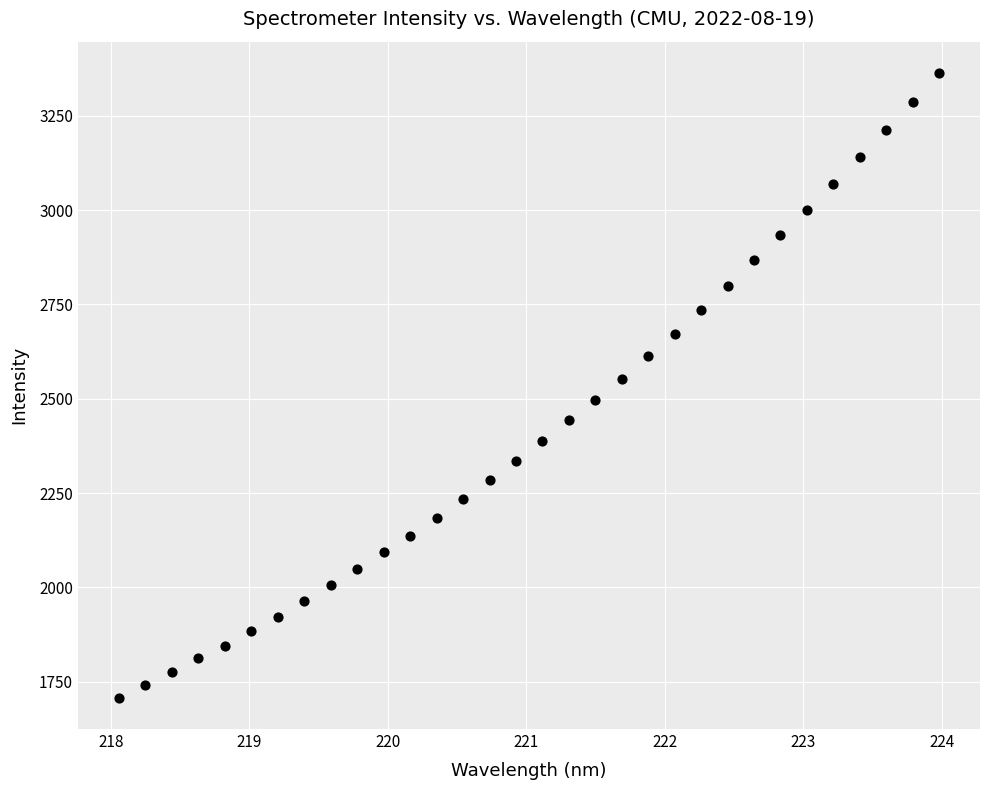

What is the range of X values (max minus min)?

5.9